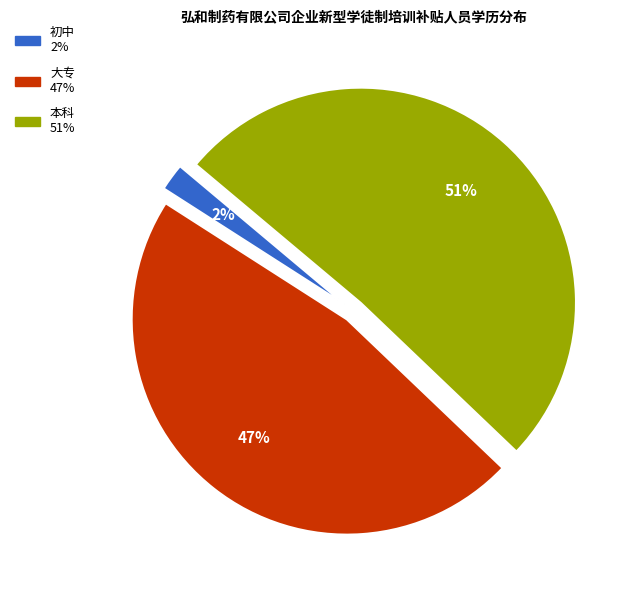

Is the sum of 本科 and 大专 greater than half?

Yes